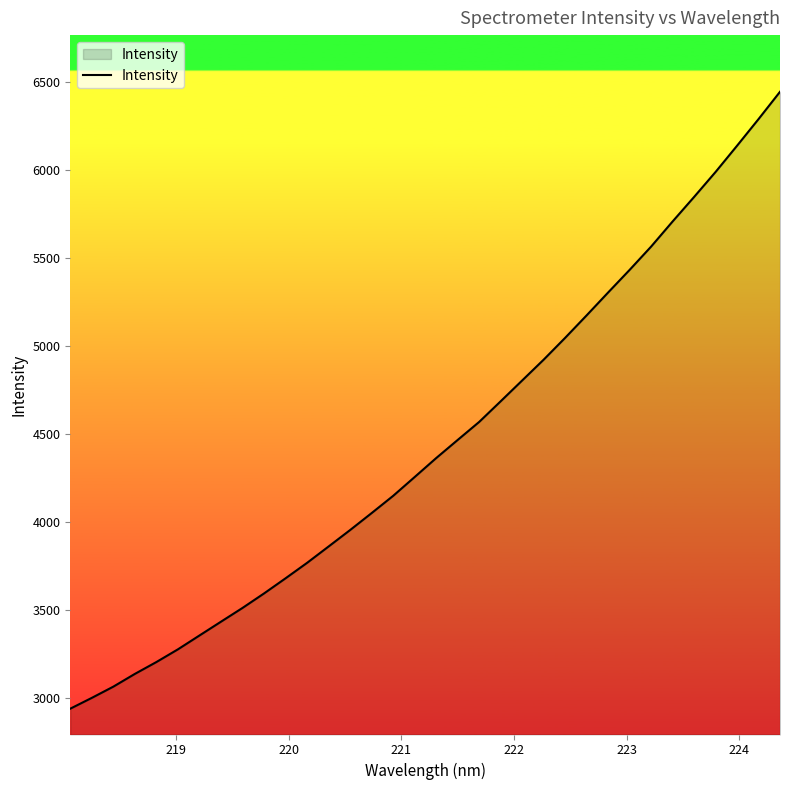

What is the difference between the maximum and minimum values?

3508.9